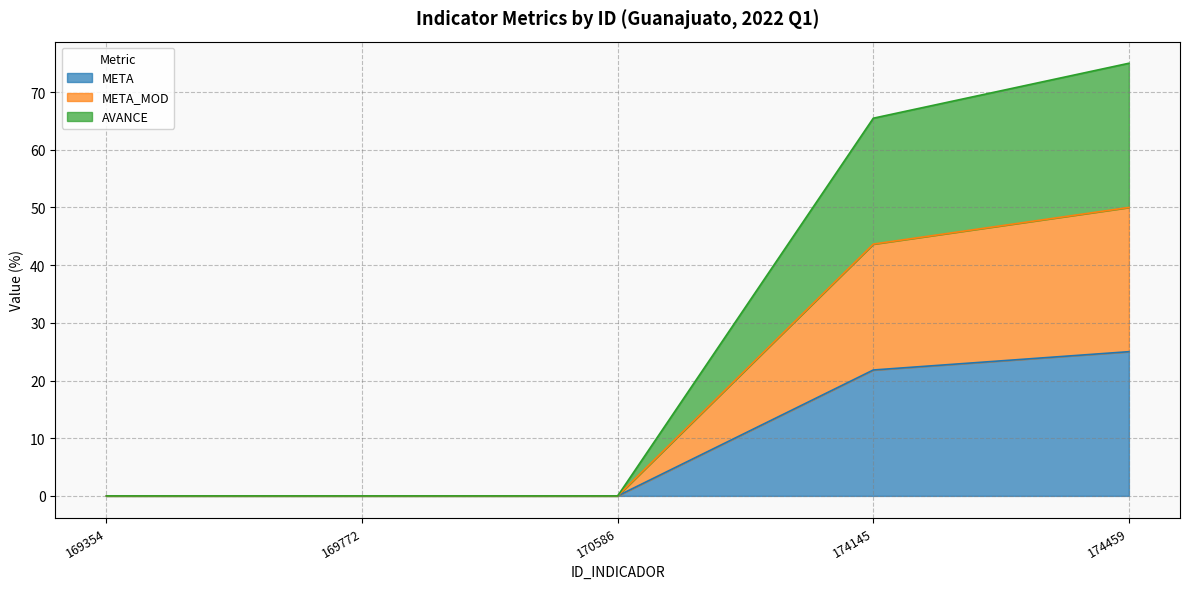

At which category is the sum across all series the highest?

174459